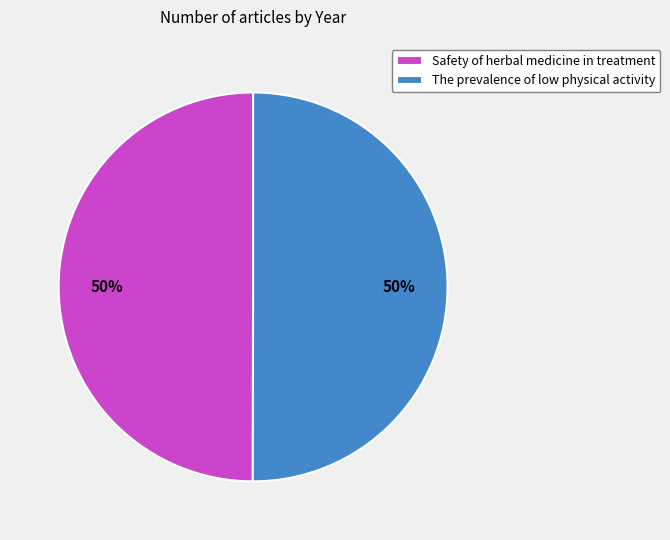

True or false: The prevalence of low physical activity accounts for 50% of the total.

True